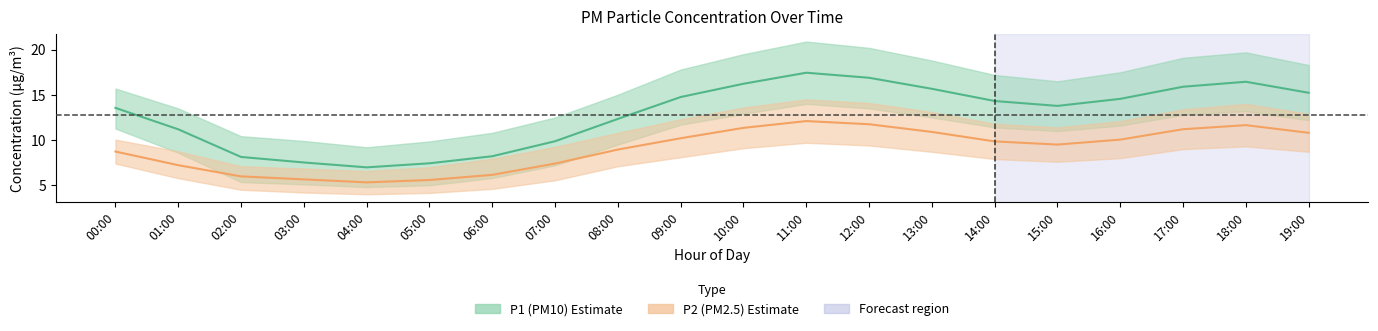

What are all the series names shown in the legend?

P1 (PM10), P2 (PM2.5)